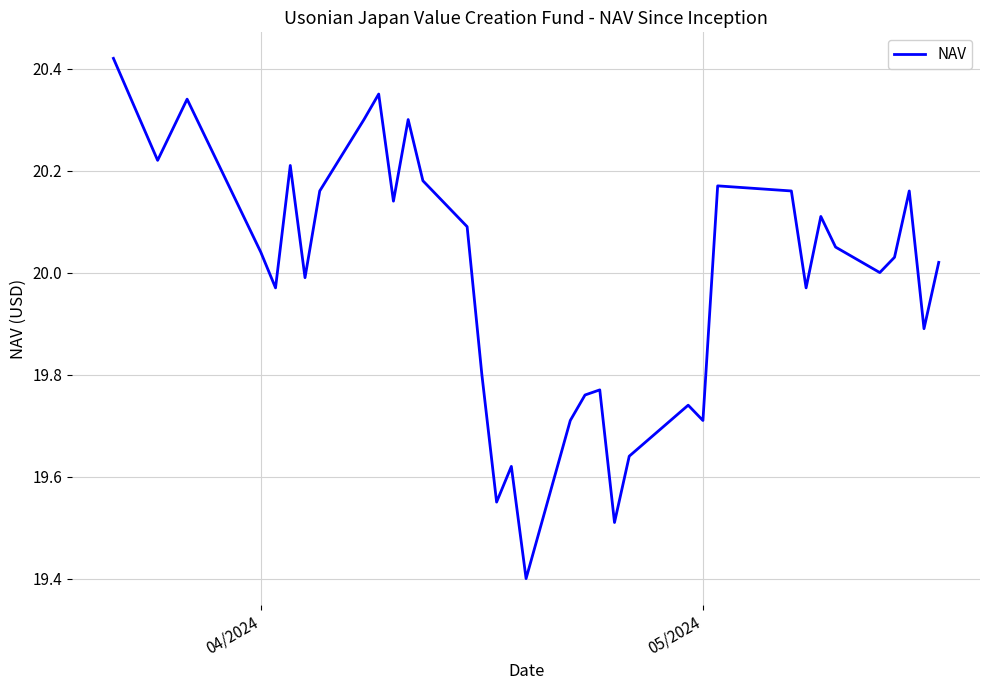

What is the difference between the maximum and minimum values?

1.0